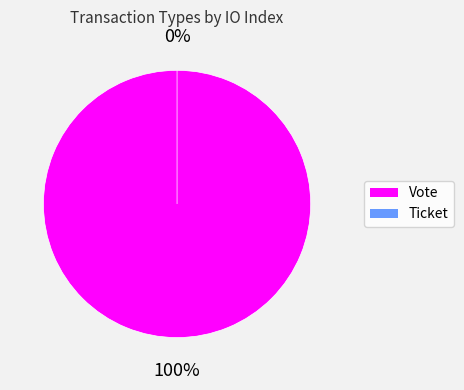

Is it true that Vote is 86% of the pie?

False